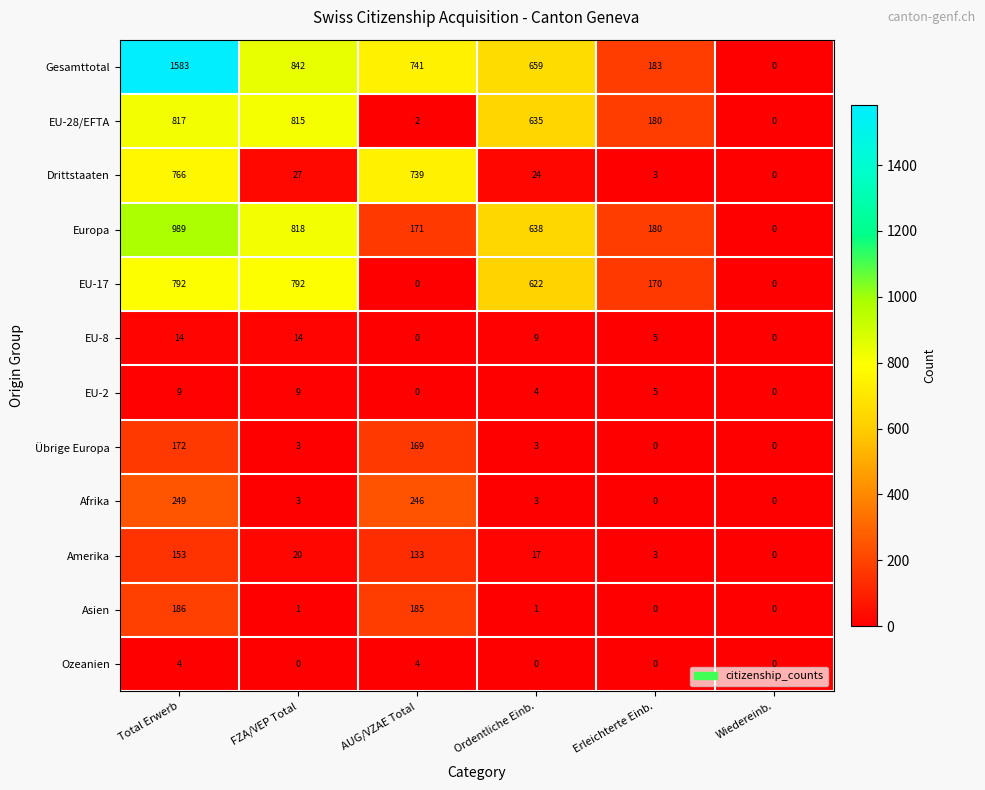

What is the difference between the highest and lowest values at Ordentliche Einb.?

659